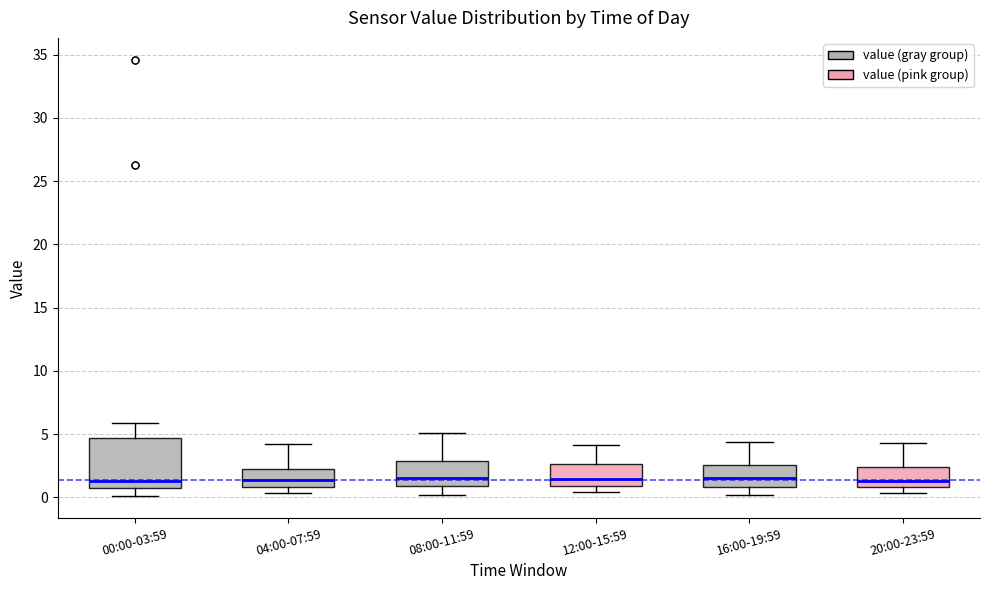

Reading left to right, transcribe this box plot: for each box, give where its median line is, the range the box spans, and where its two whiskers end, as read against the y-axis. The values are not printed on the chart, so give them approximately, as read against the axis.

00:00-03:59: median 1.5, box 1.0 to 4.5, whiskers 0.0 to 6.0
04:00-07:59: median 1.5, box 1.0 to 2.5, whiskers 0.5 to 4.0
08:00-11:59: median 1.5, box 1.0 to 3.0, whiskers 0.0 to 5.0
12:00-15:59: median 1.5, box 1.0 to 2.5, whiskers 0.5 to 4.0
16:00-19:59: median 1.5, box 1.0 to 2.5, whiskers 0.0 to 4.5
20:00-23:59: median 1.5, box 1.0 to 2.5, whiskers 0.5 to 4.5